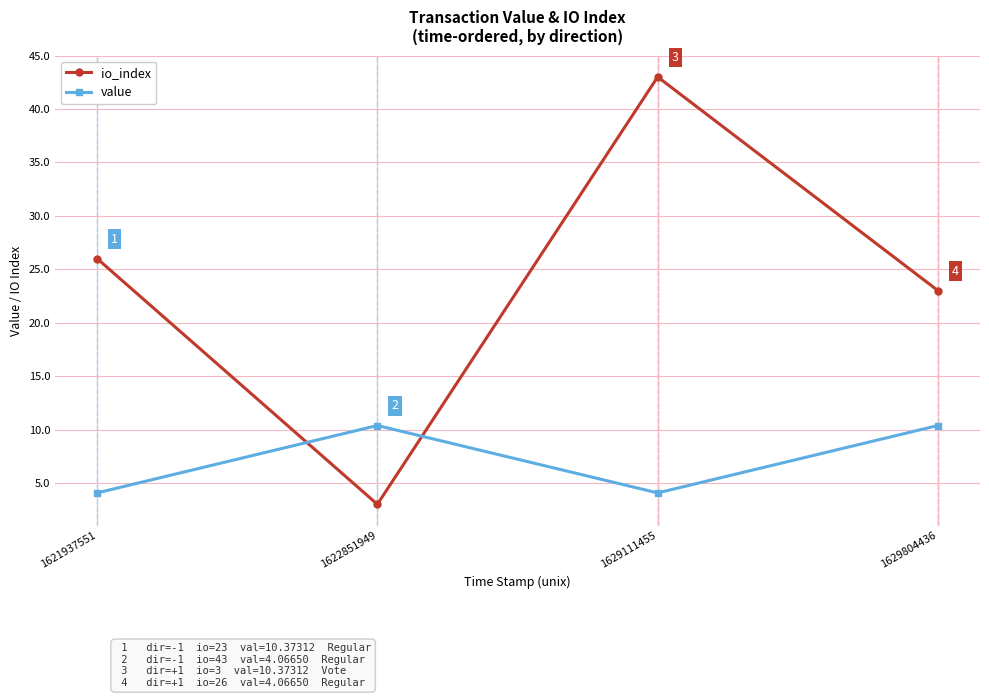

At which label does io_index reach its minimum?

1622851949